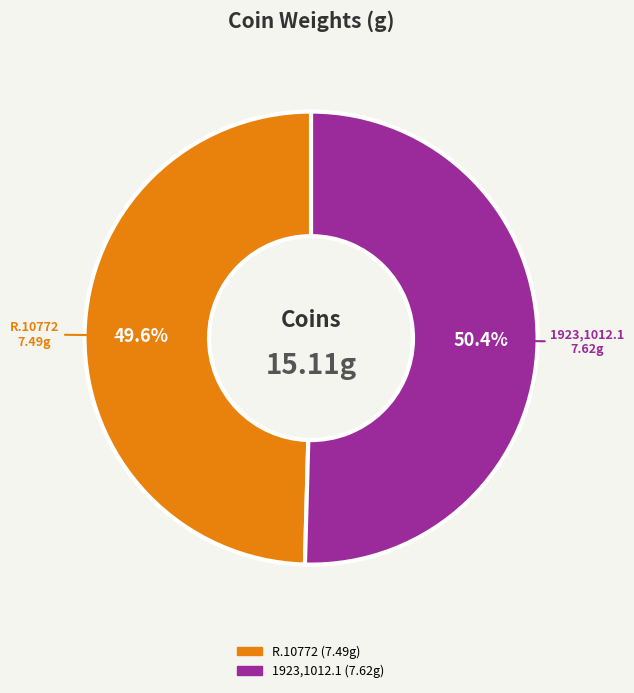

The R.10772 slice represents 50% of the pie. True or false?

True